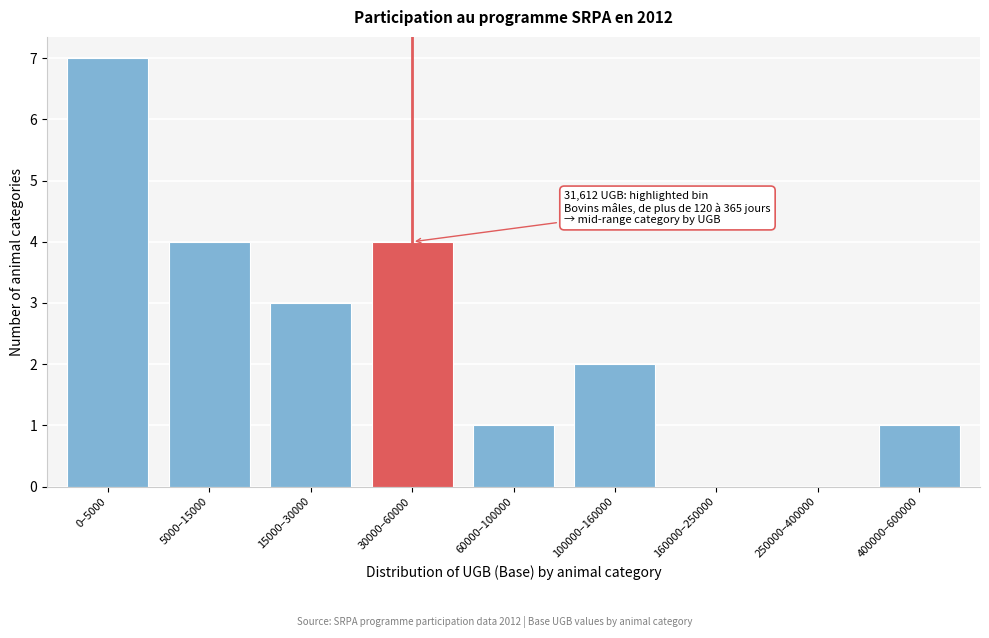

Reading left to right, transcribe all the data shown in this chart.

0–5000=7	5000–15000=4	15000–30000=3	30000–60000=4	60000–100000=1	100000–160000=2	160000–250000=0	250000–400000=0	400000–600000=1